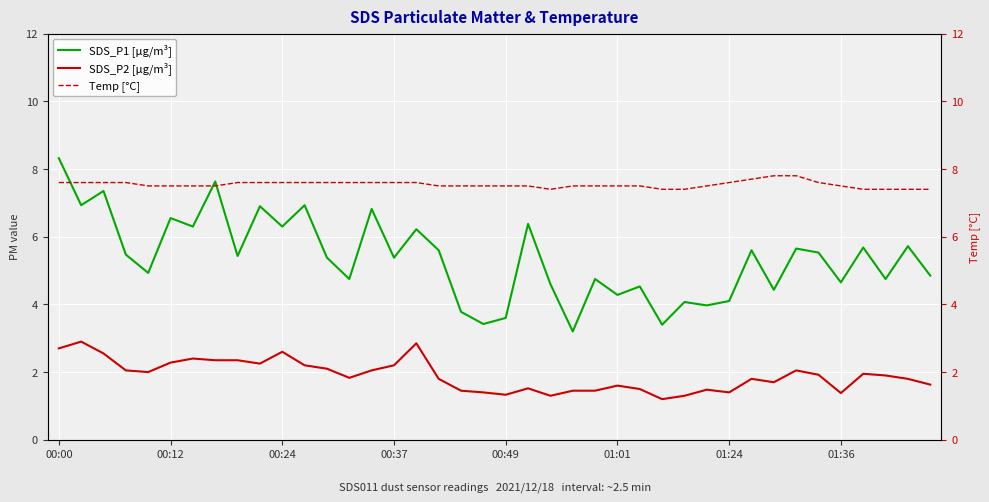

What is the spread (max minus min) of values at 29?

6.0